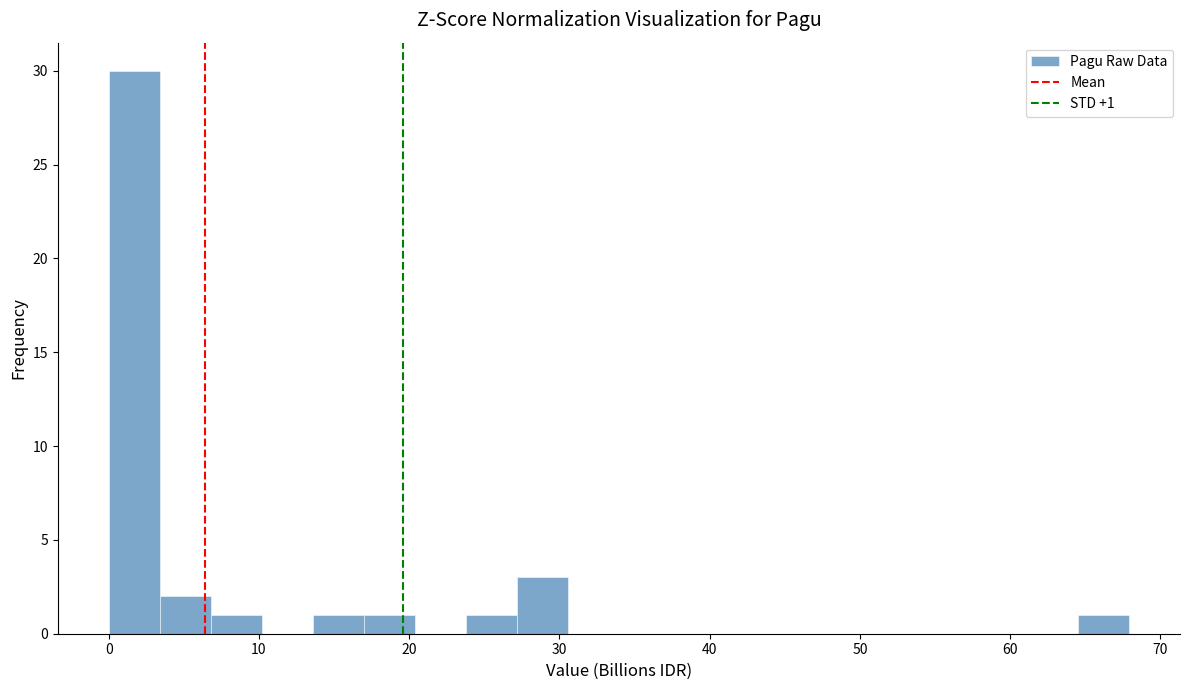

Around what value on the x-axis is the tallest bar? Give the approximate position of its centre, as read against the axis.

2